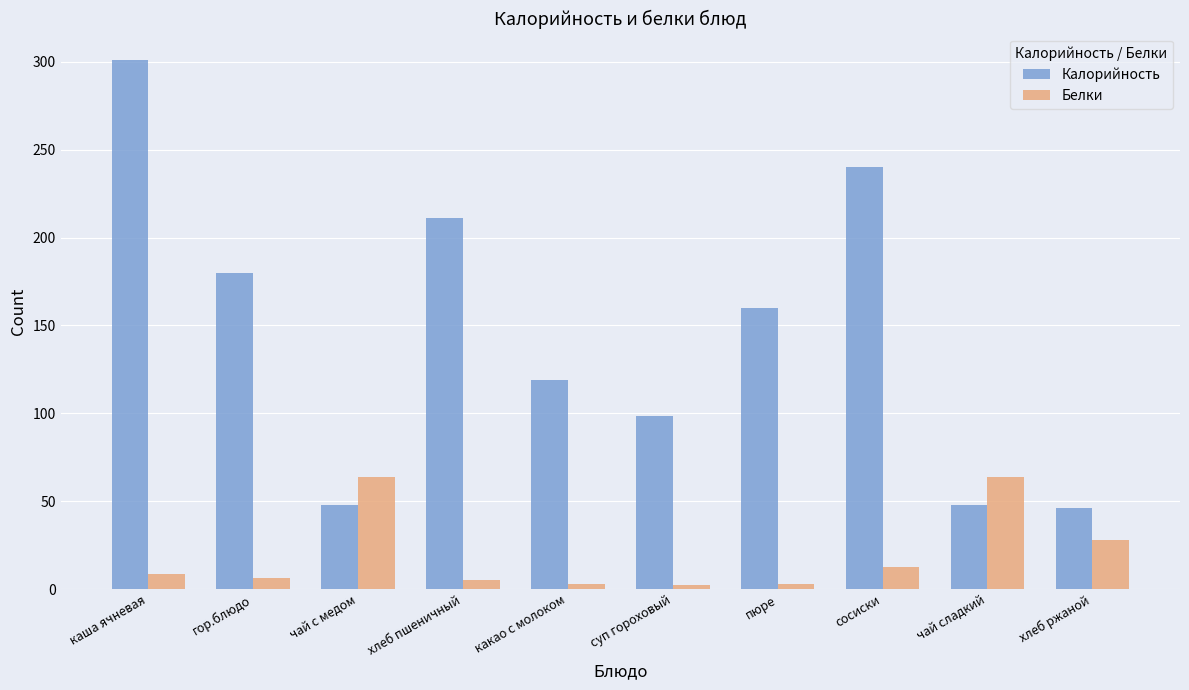

Which series has the largest total across all categories?

Калорийность